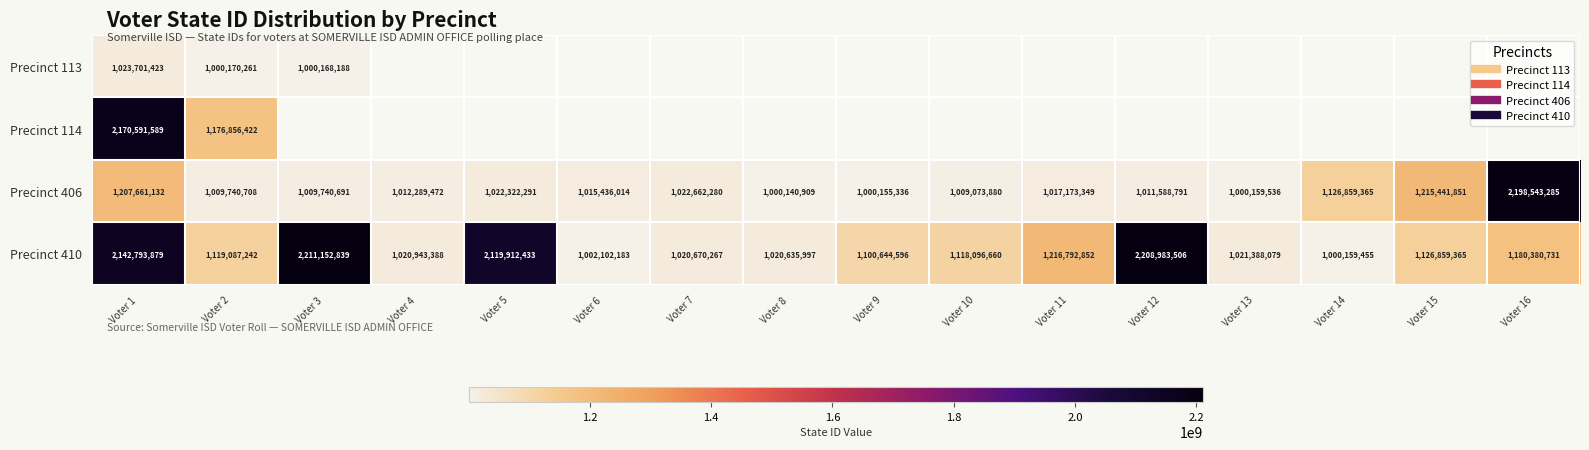

At which label does Precinct 114 reach its minimum?

Voter 2